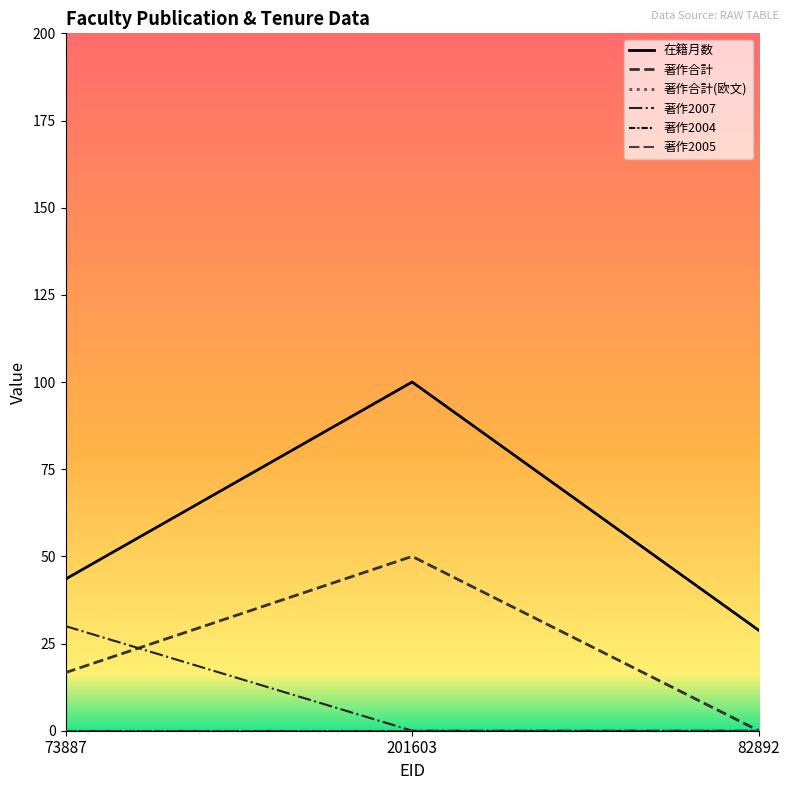

What is the label of the 3rd point from the left?

82892